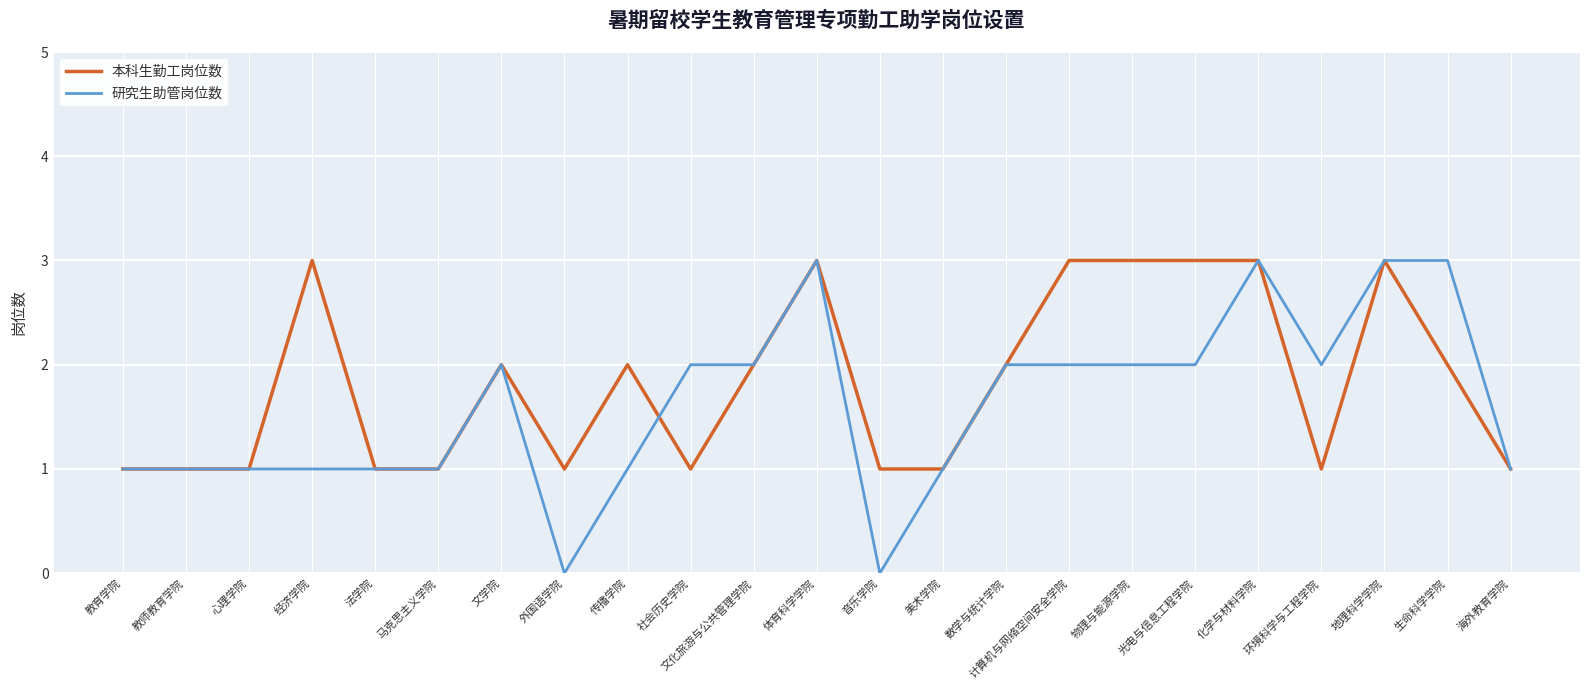

What are all the series names shown in the legend?

本科生勤工岗位数, 研究生助管岗位数